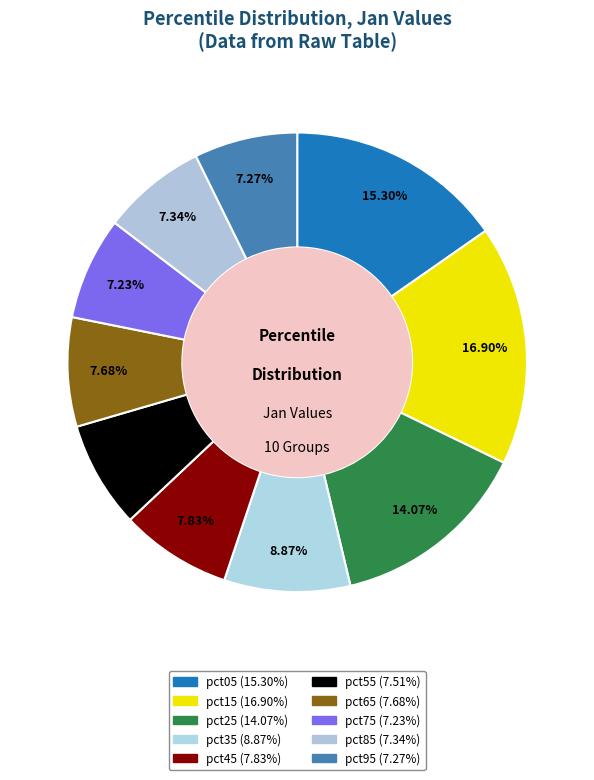

To the nearest percent, what is the difference between the largest and smallest slice percentages?

10%